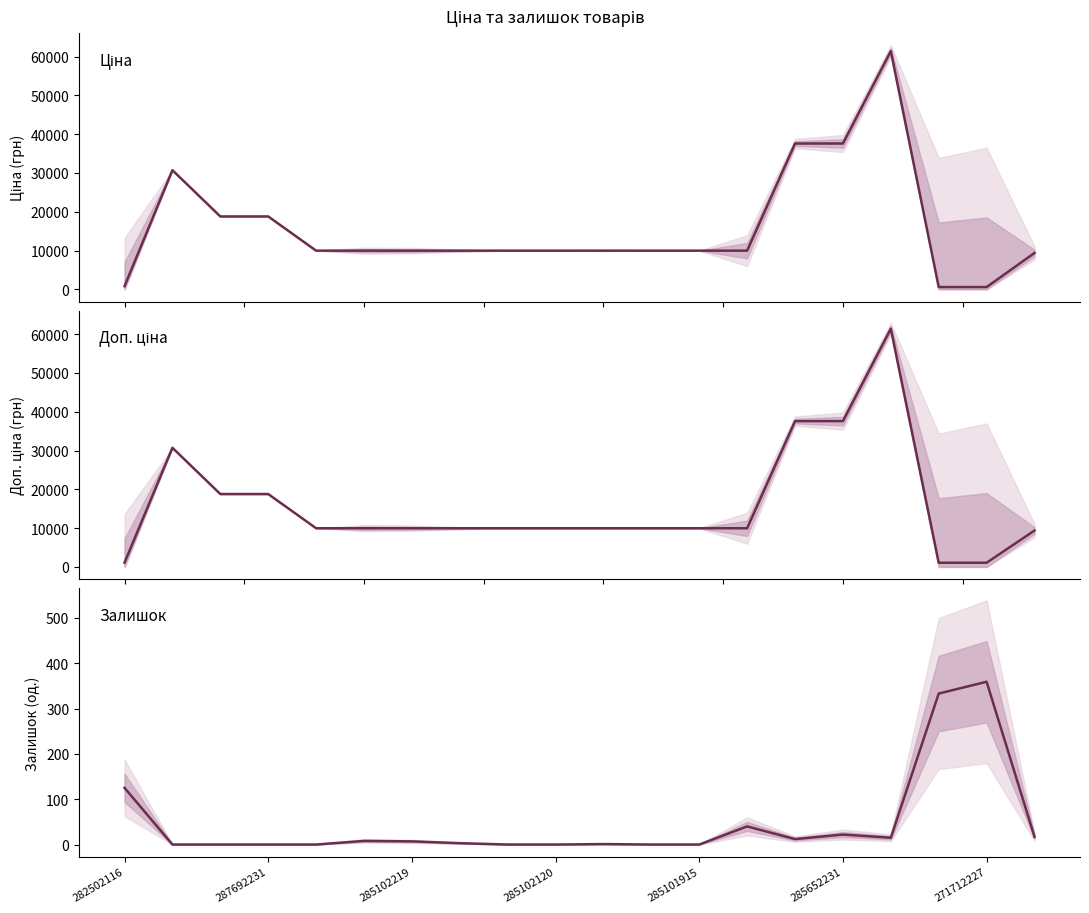

True or false: Доп. ціна has more than 2 interior local peaks.

False